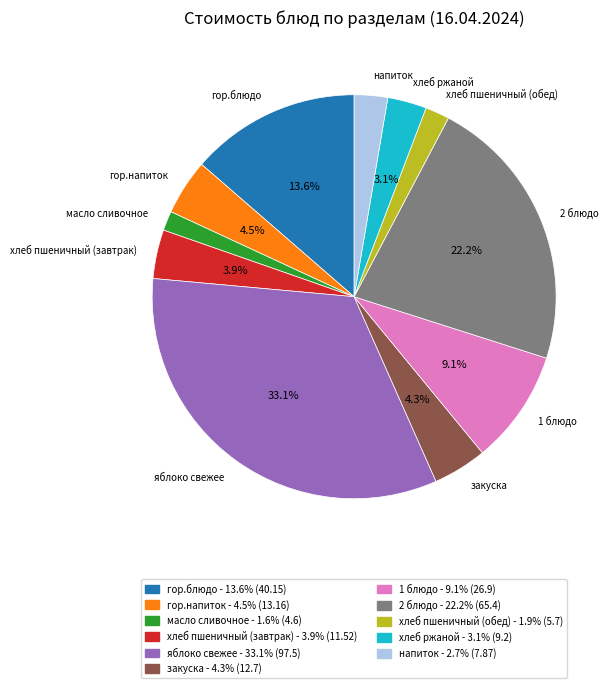

Does гор.блюдо account for over 50% of the chart?

No